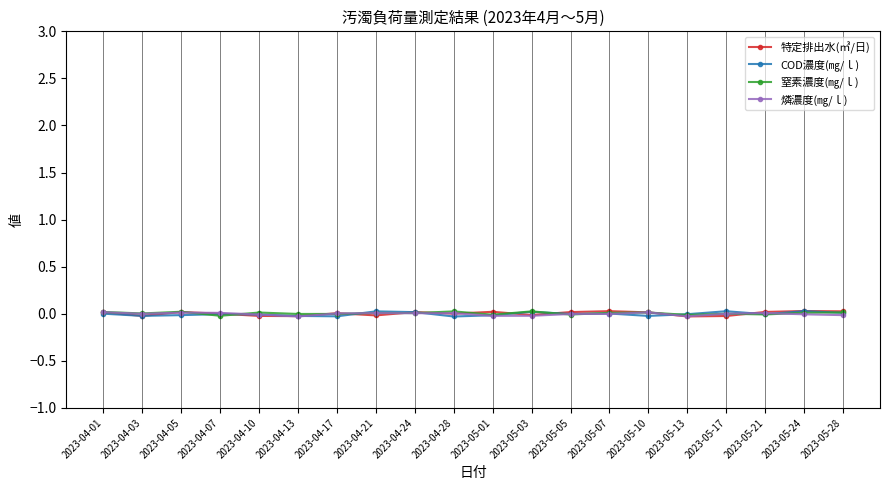

Count the number of categories in the chart.

20